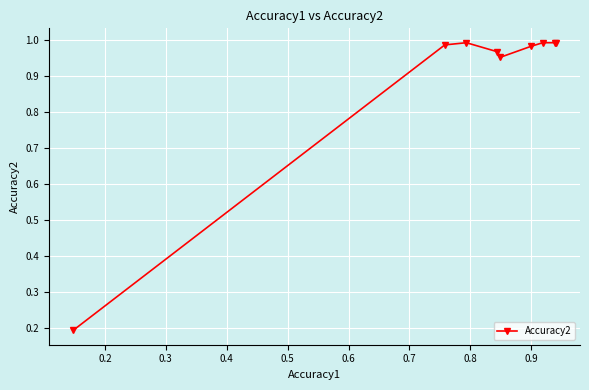

How many lines are shown in the chart?

1